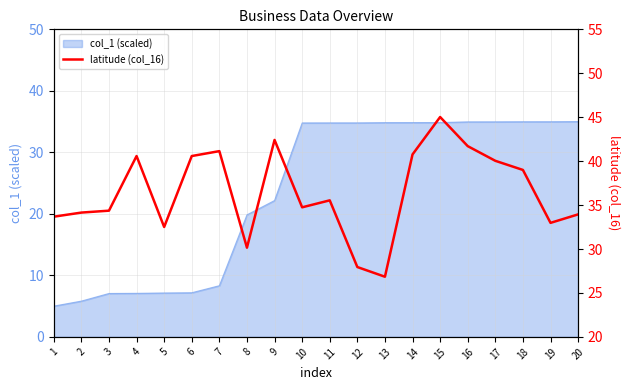

The value of col_1 (scaled) at 6 is 7.2. True or false?

True